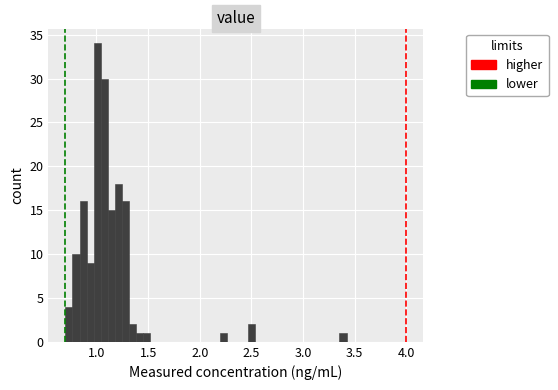

Around what value on the x-axis is the tallest bar? Give the approximate position of its centre, as read against the axis.

1.00